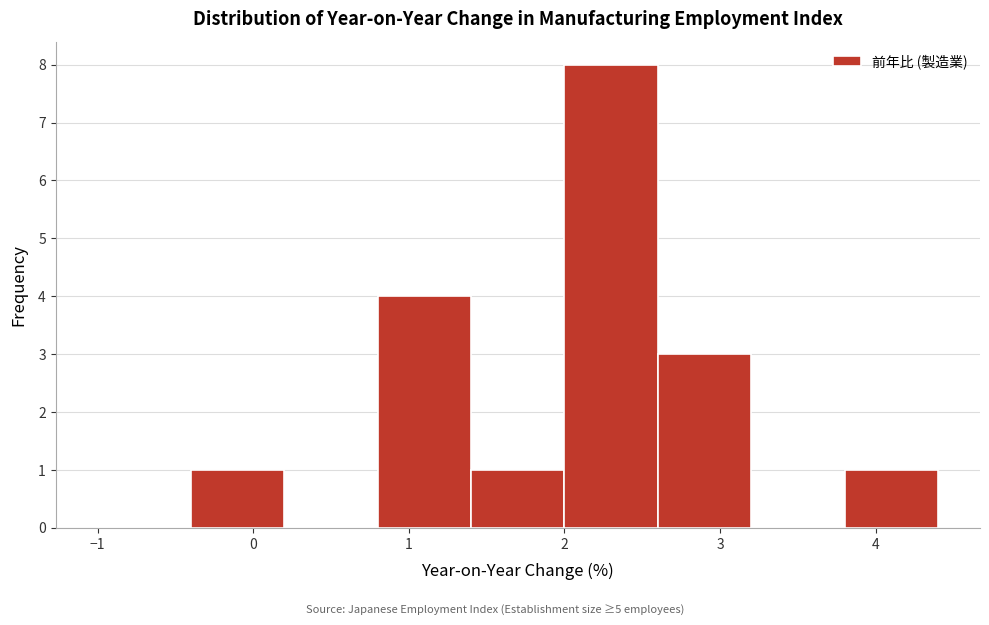

Reading left to right, transcribe this chart: for each bar, give the range it covers on the x-axis and its height. The values are not printed on the chart, so give them approximately, as read against the axis.

-1.0 to -0.4: 0
-0.4 to 0.2: 1
0.2 to 0.8: 0
0.8 to 1.4: 4
1.4 to 2.0: 1
2.0 to 2.6: 8
2.6 to 3.2: 3
3.2 to 3.8: 0
3.8 to 4.4: 1